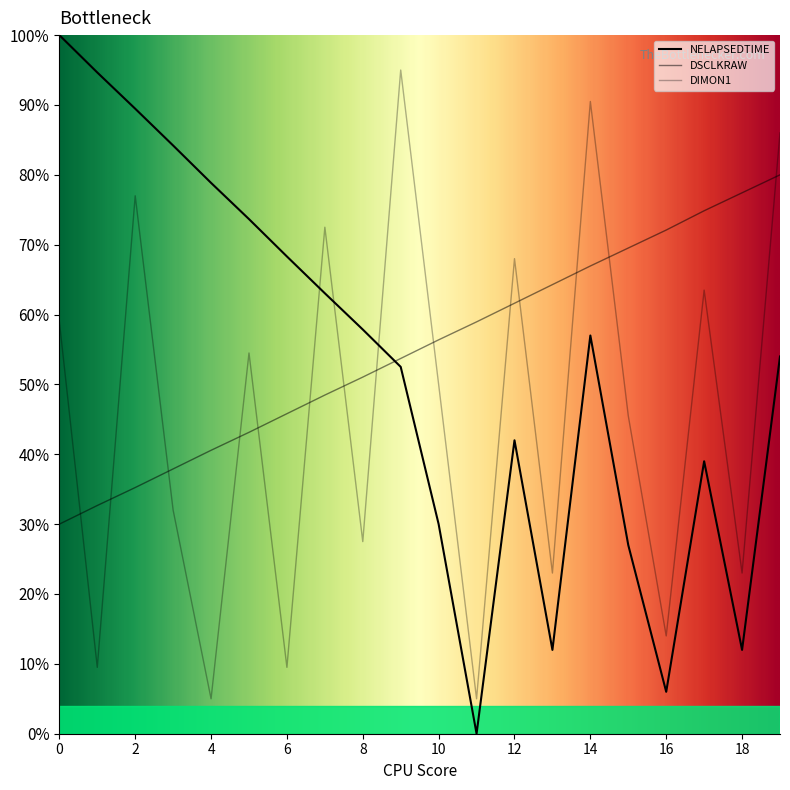

Is this an area chart (filled region under the line)?

Yes